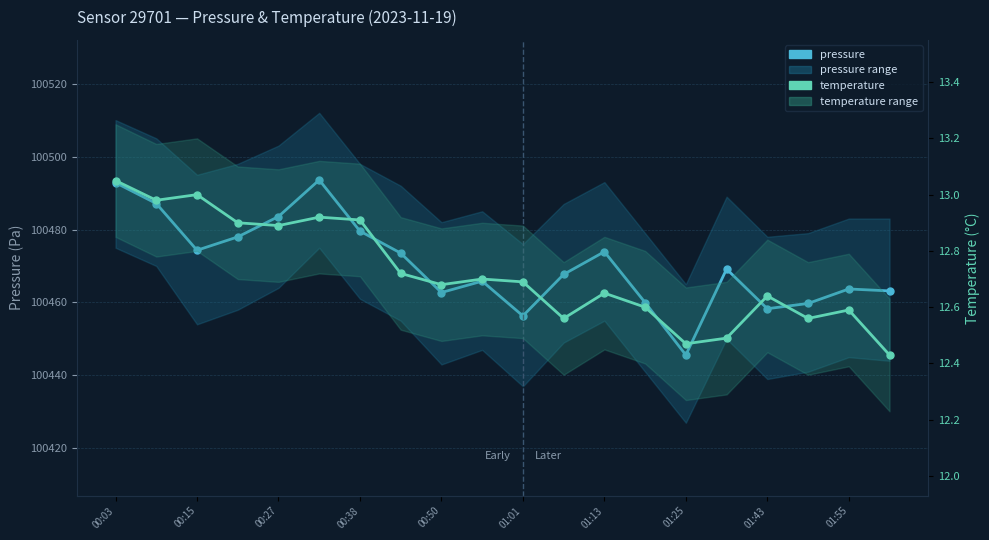

How many data points does each series have?

20